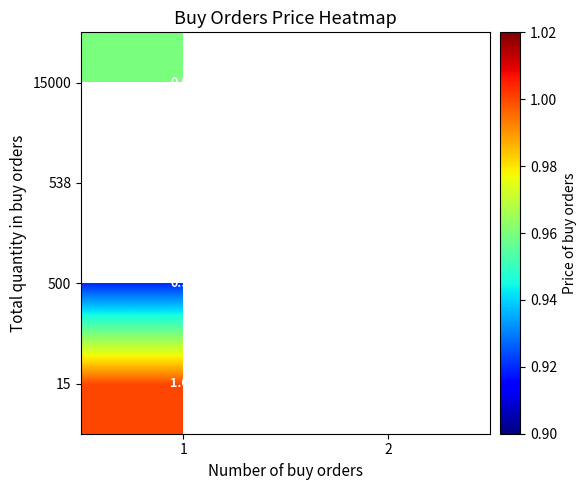

Between 2 and 1, which is larger?

1